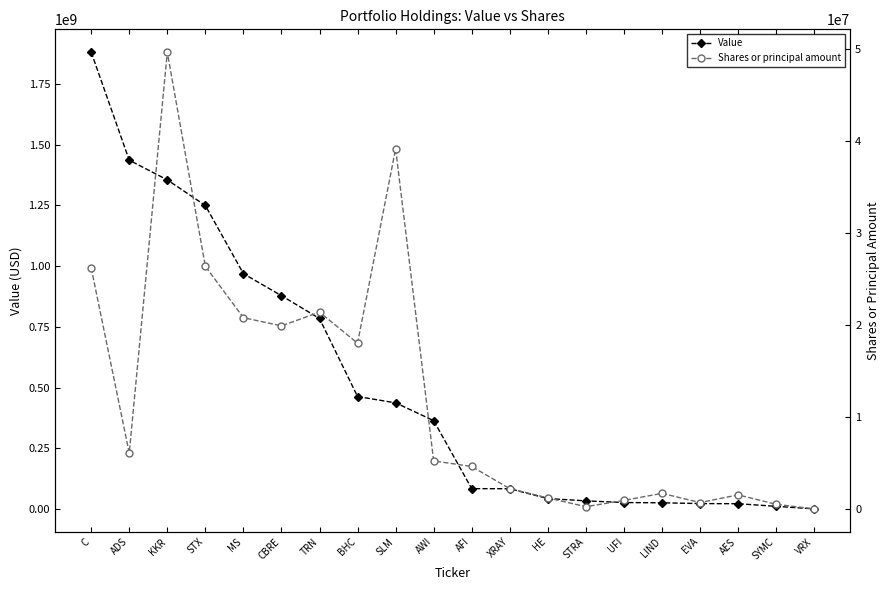

Which series changed the most between STX and SYMC?

Value